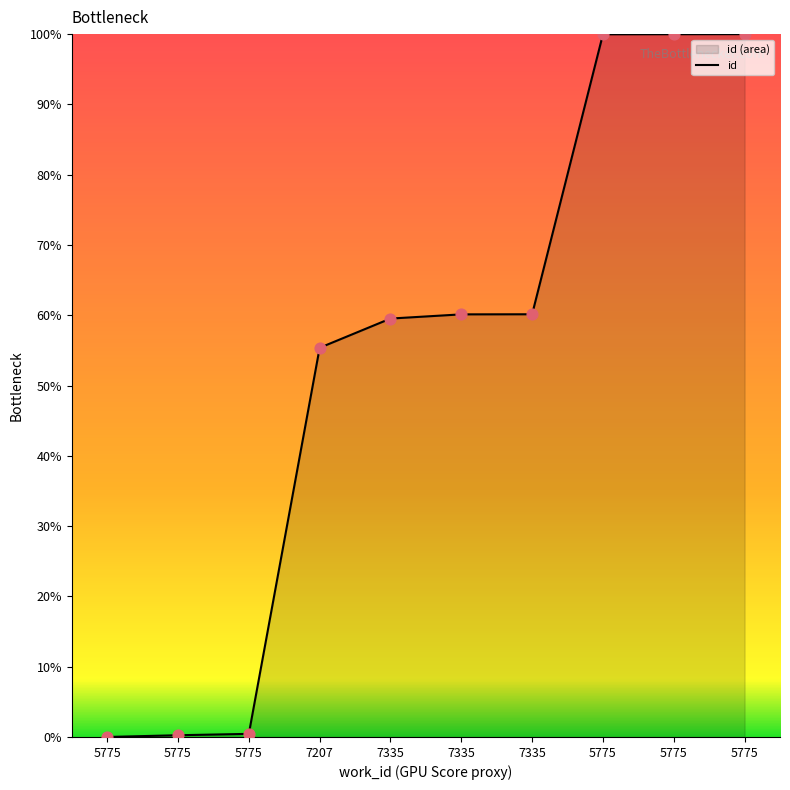

Between 5775 and 7335, which is larger?

7335